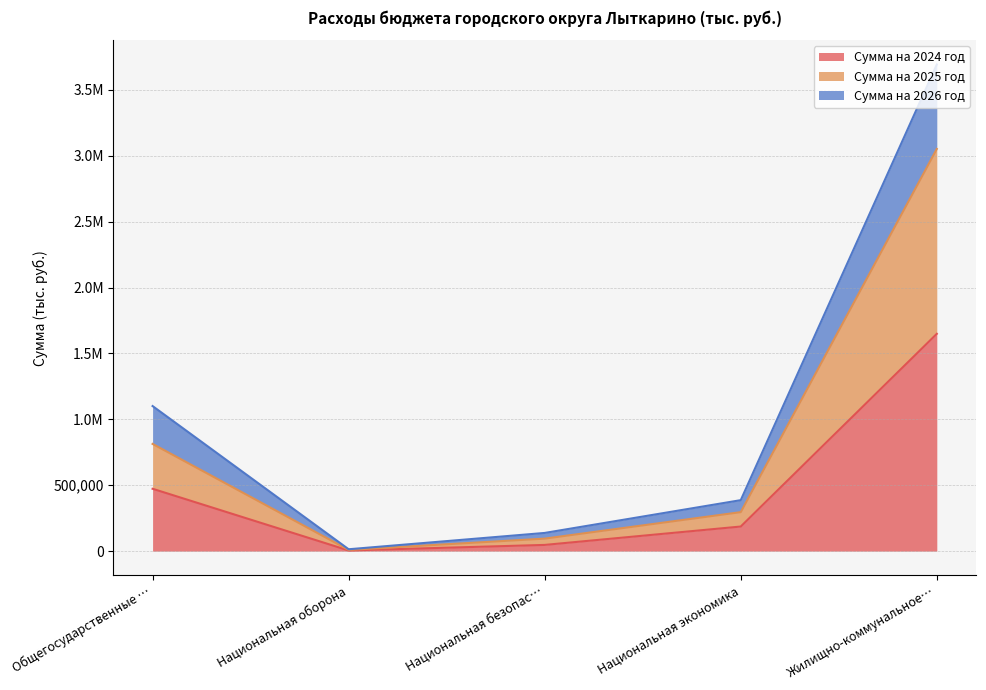

What are all the series names shown in the legend?

Сумма на 2024 год, Сумма на 2025 год, Сумма на 2026 год